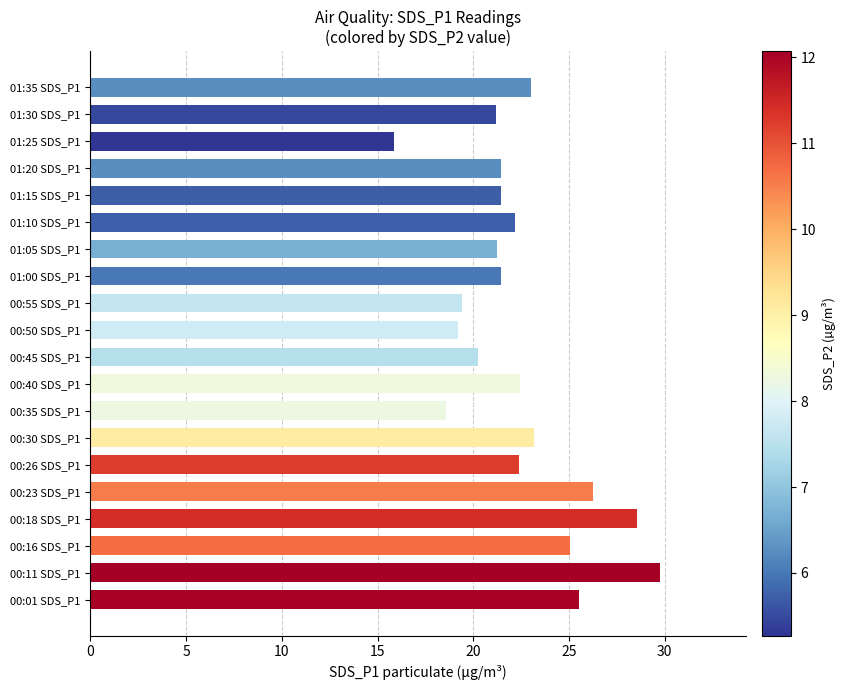

What is the greatest value displayed?

29.8